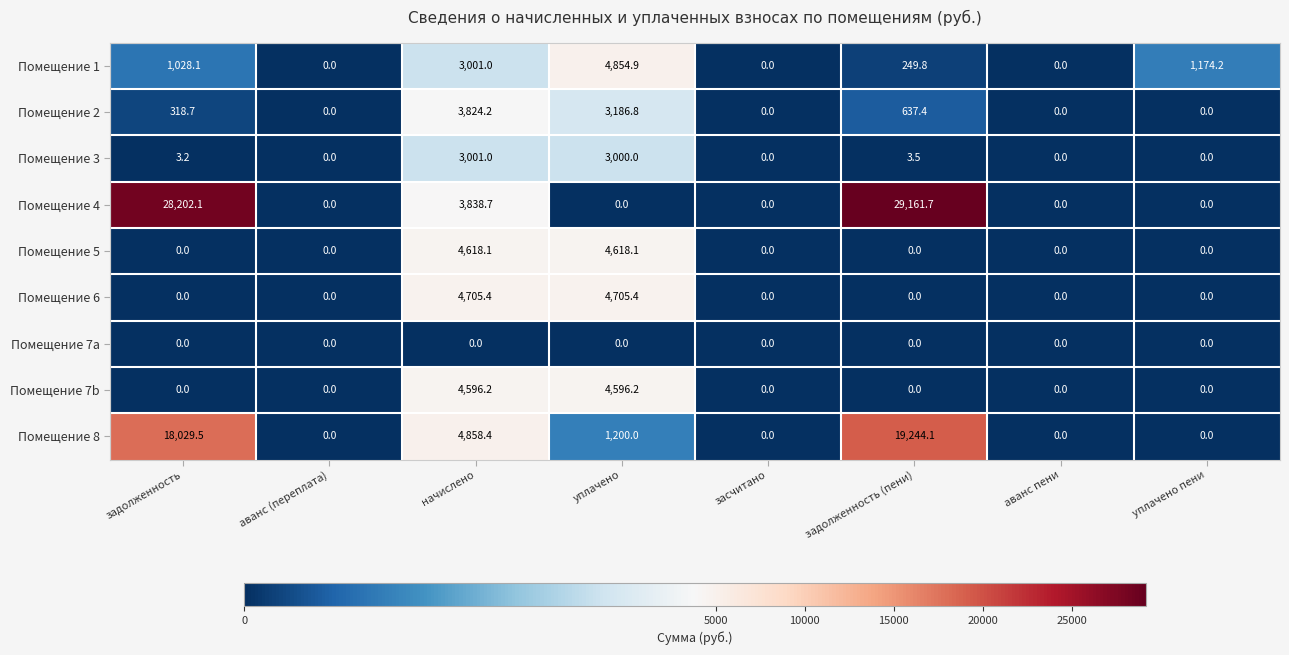

Rank the series by their maximum value, from highest to lowest.

Помещение 4, Помещение 8, Помещение 1, Помещение 6, Помещение 5, Помещение 7b, Помещение 2, Помещение 3, Помещение 7a